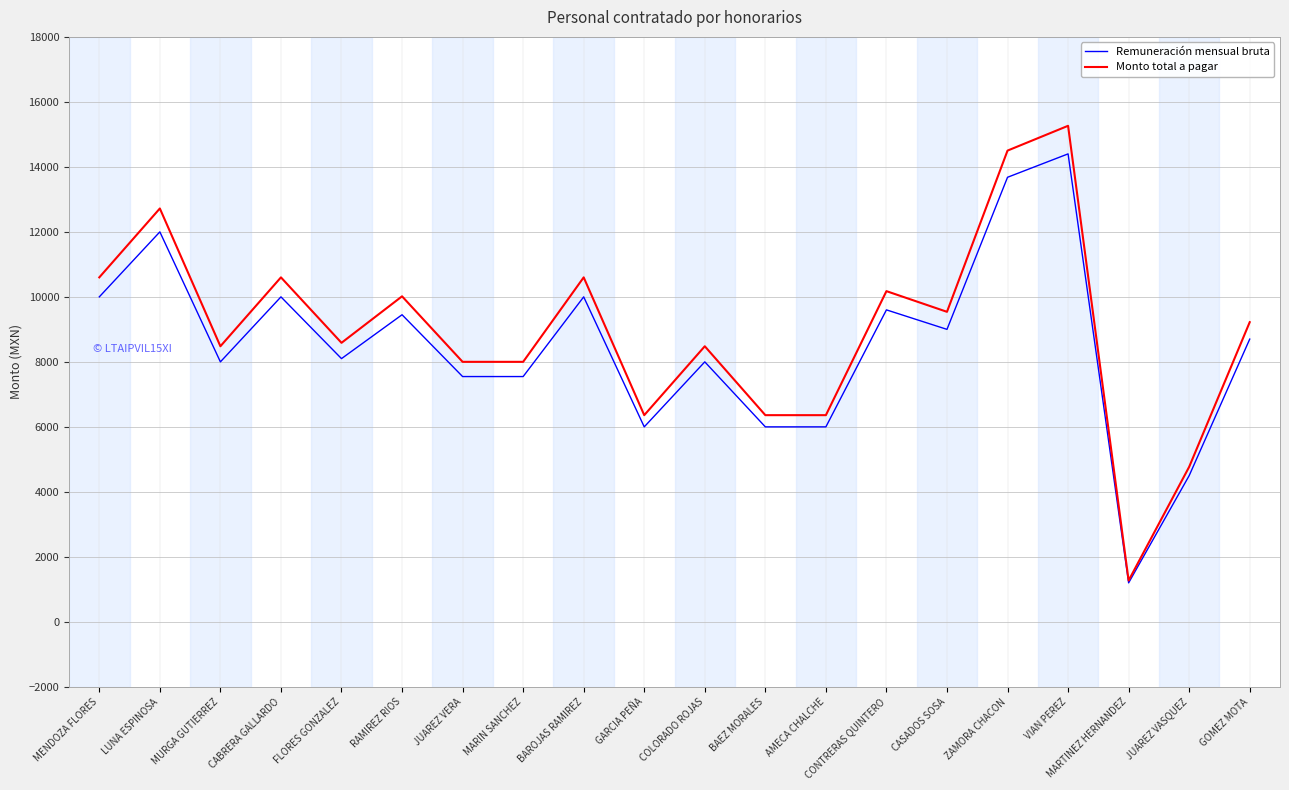

Where does the Monto total a pagar series first go above 9222?

MENDOZA FLORES